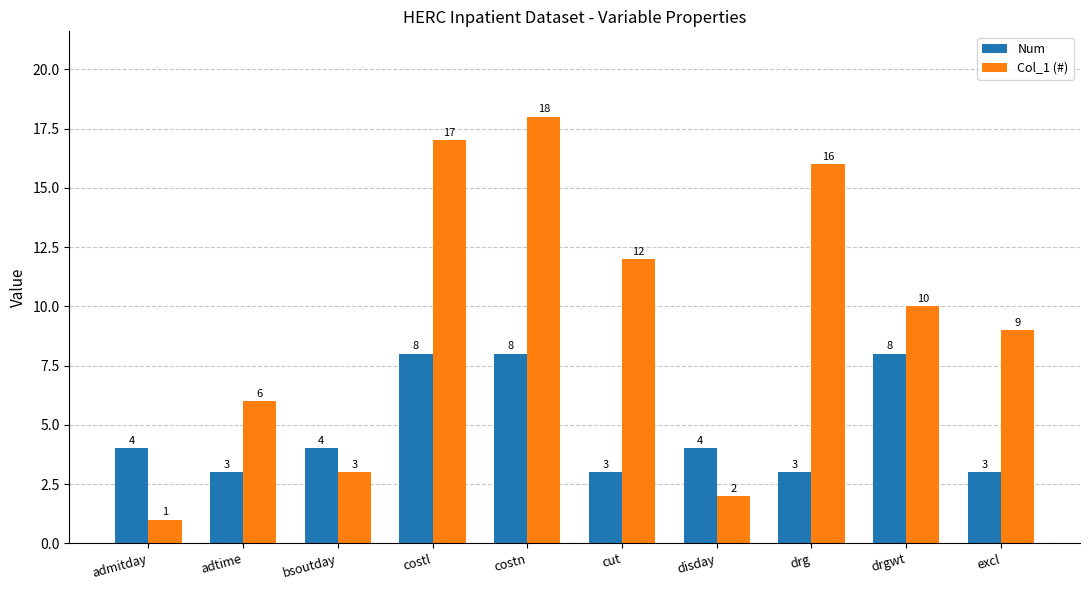

Which category has the lowest value in the Col_1 (#) series?

admitday